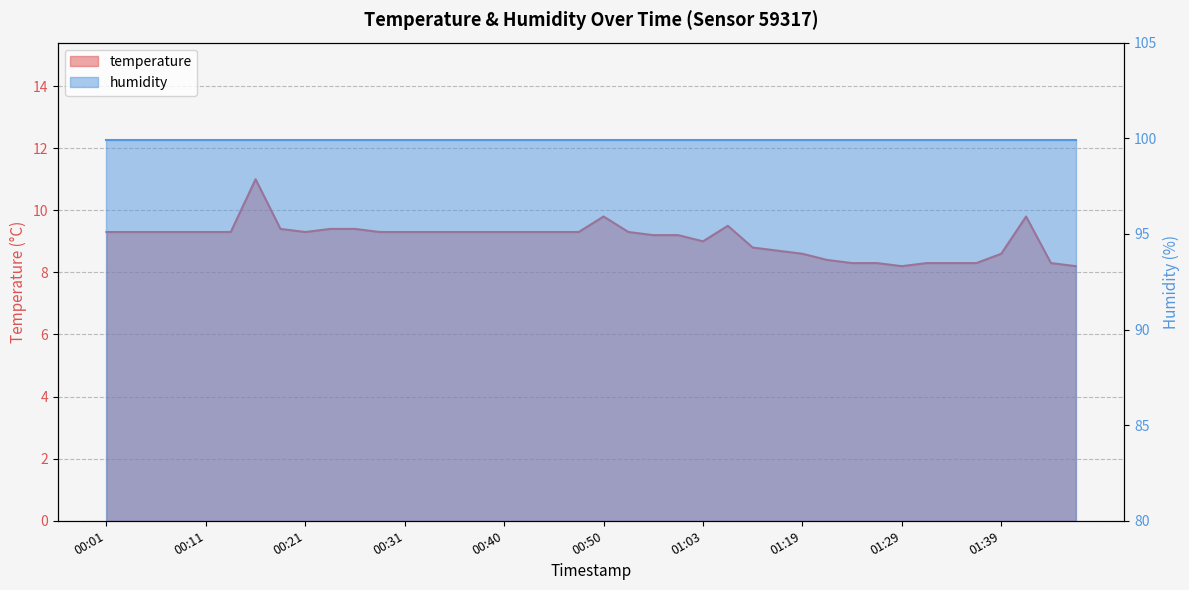

What is the minimum value shown in the chart?

8.2